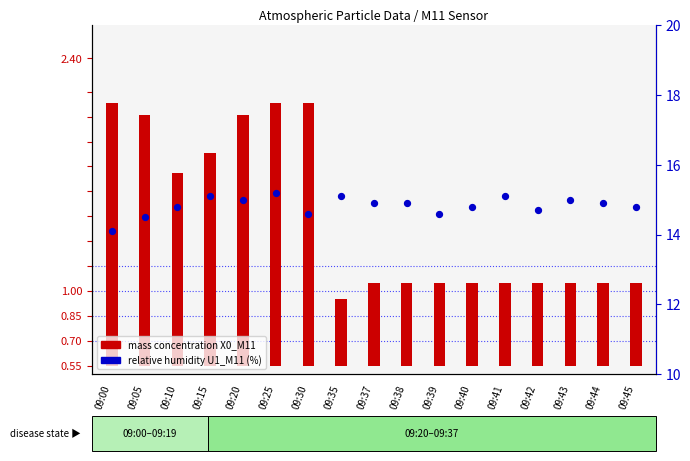

Is the value of mass concentration X0_M11 at 09:30 greater than the value of relative humidity U1_M11 (%) at 09:40?

No